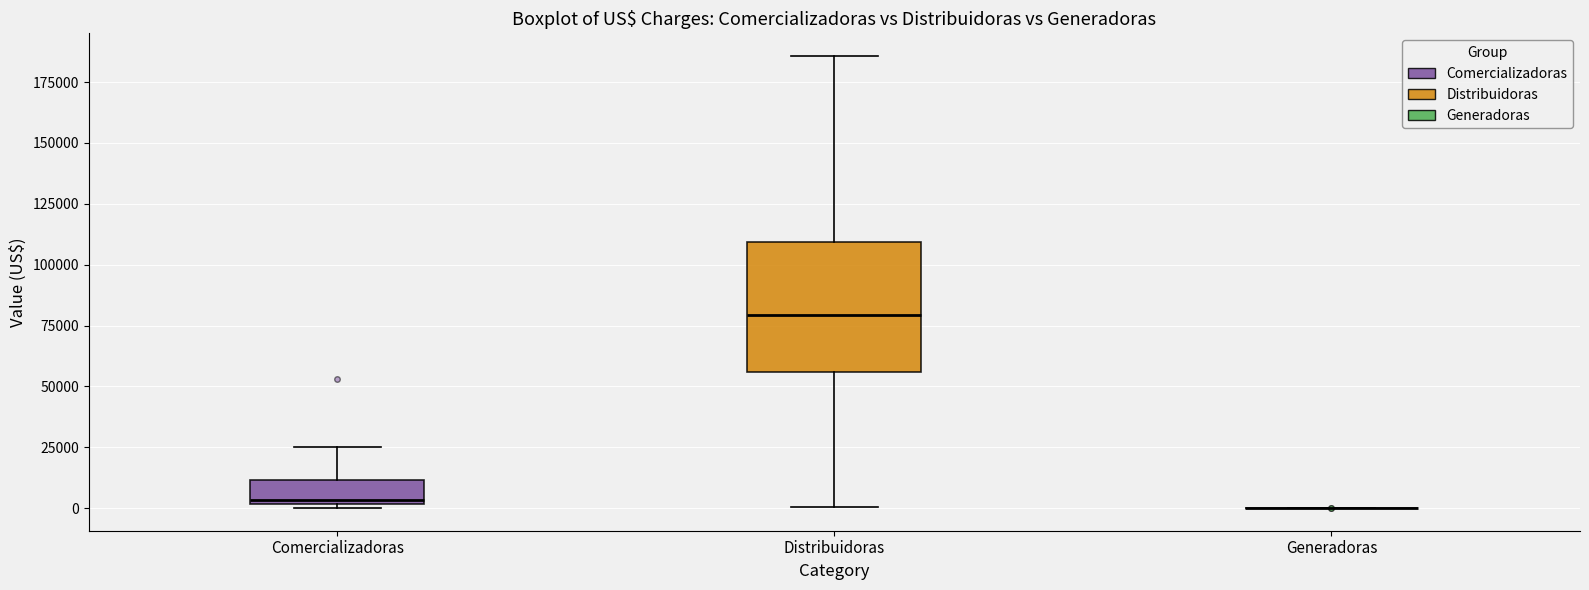

Reading left to right, read every box against the y-axis: the position of its median line, the range the box covers, and the ends of its whiskers. The values are not printed on the chart, so give them approximately, as read against the axis.

Comercializadoras: median 5000, box 0 to 10000, whiskers 0 (just below the box's lower edge) to 25000
Distribuidoras: median 80000, box 55000 to 110000, whiskers 0 to 185000
Generadoras: box collapsed to a line at 0, whiskers 0 to 0